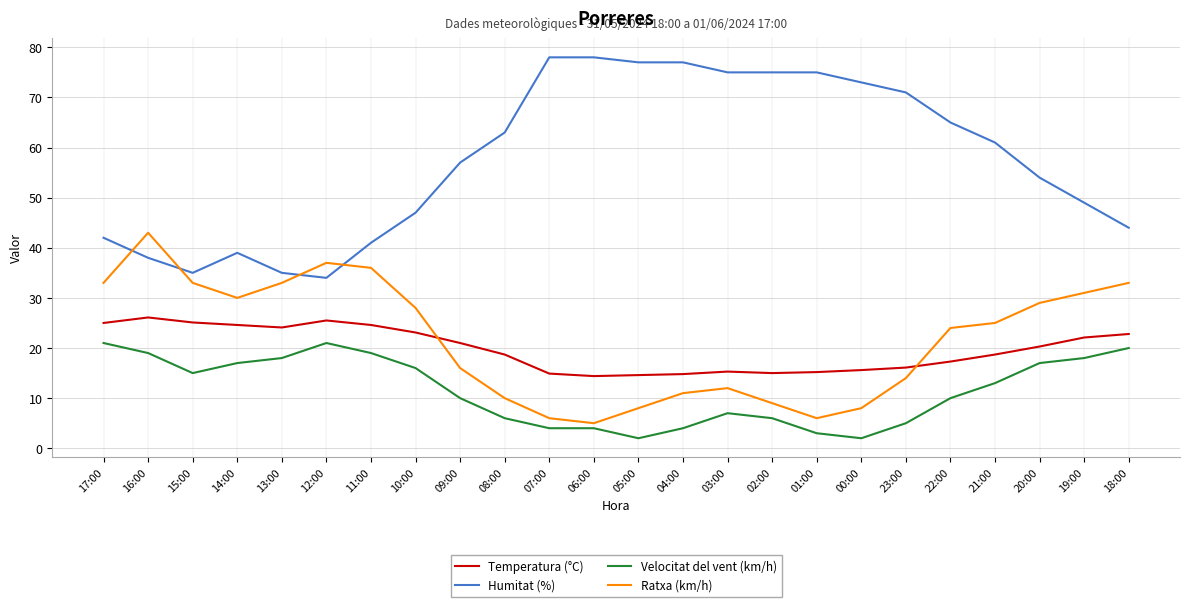

What is the lowest value of the Temperatura (°C) series?

14.4